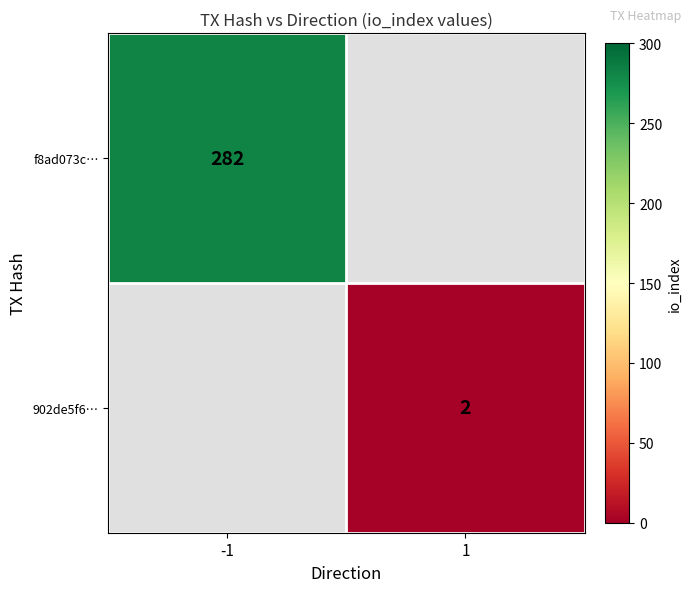

Is it true that 902de5f6… equals 2 at 1?

True